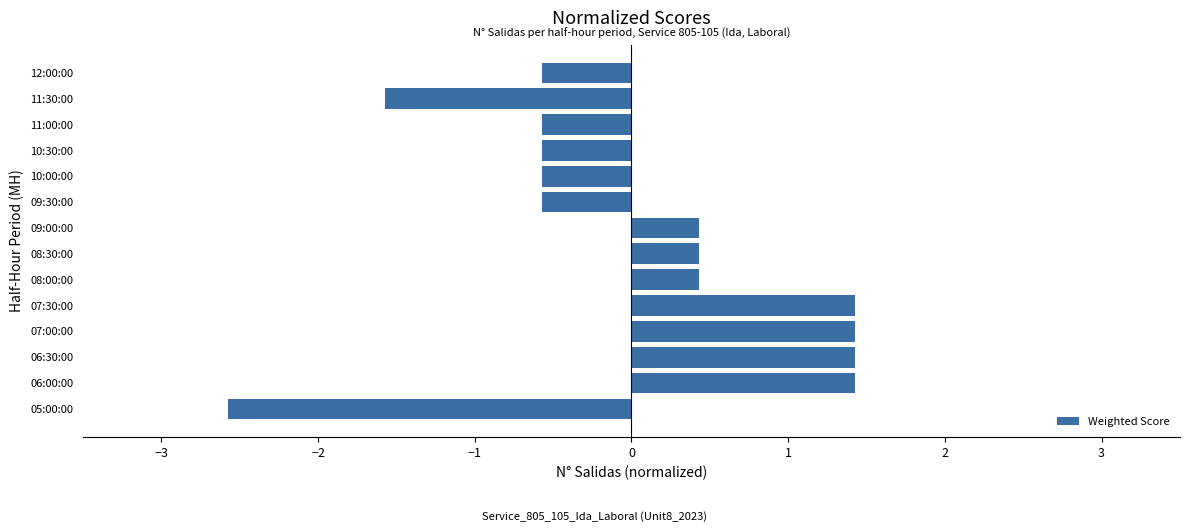

At which category does the chart reach its minimum across all series?

05:00:00